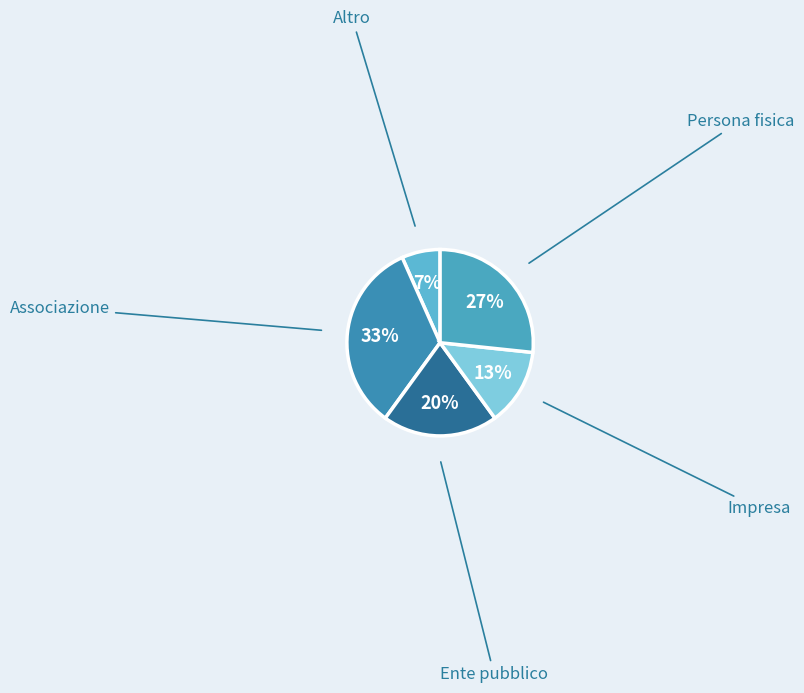

To the nearest percent, what is the average slice percentage?

20%